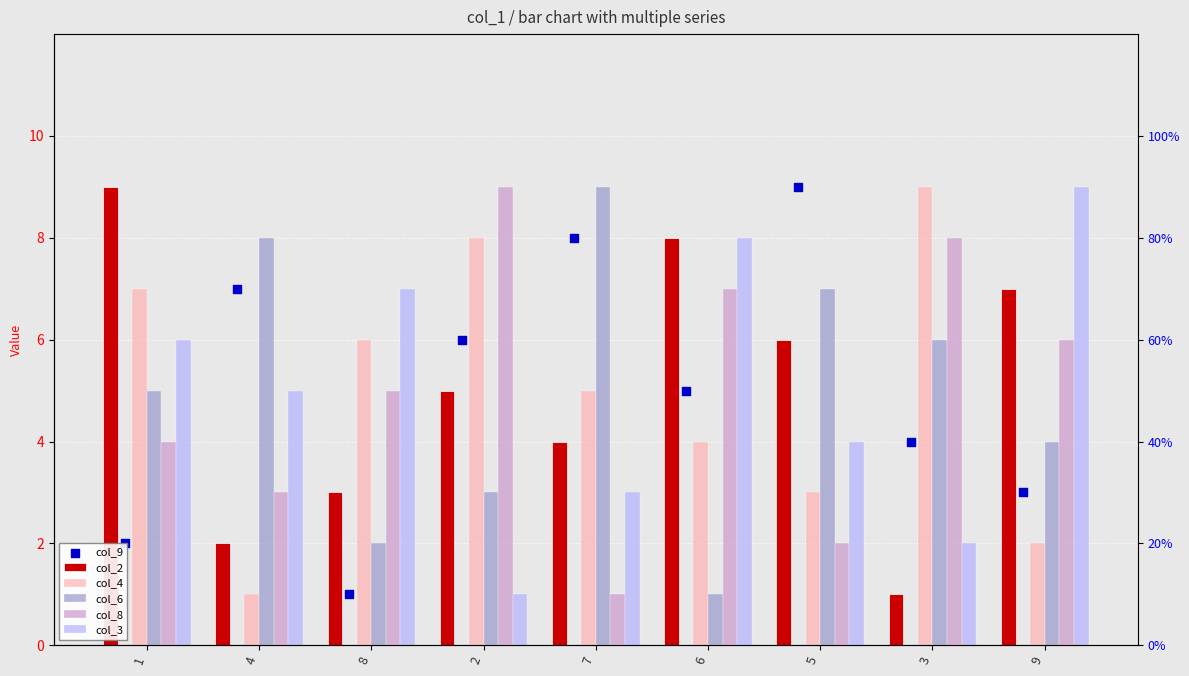

What are all the series names shown in the legend?

col_2, col_4, col_6, col_8, col_3, col_9